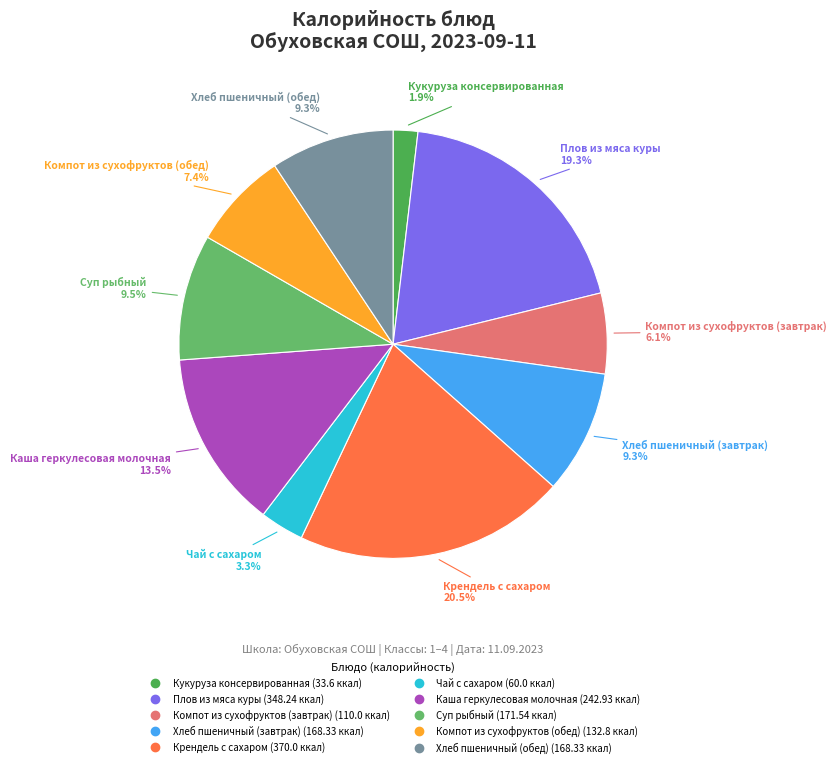

Count the number of slices in the pie.

10